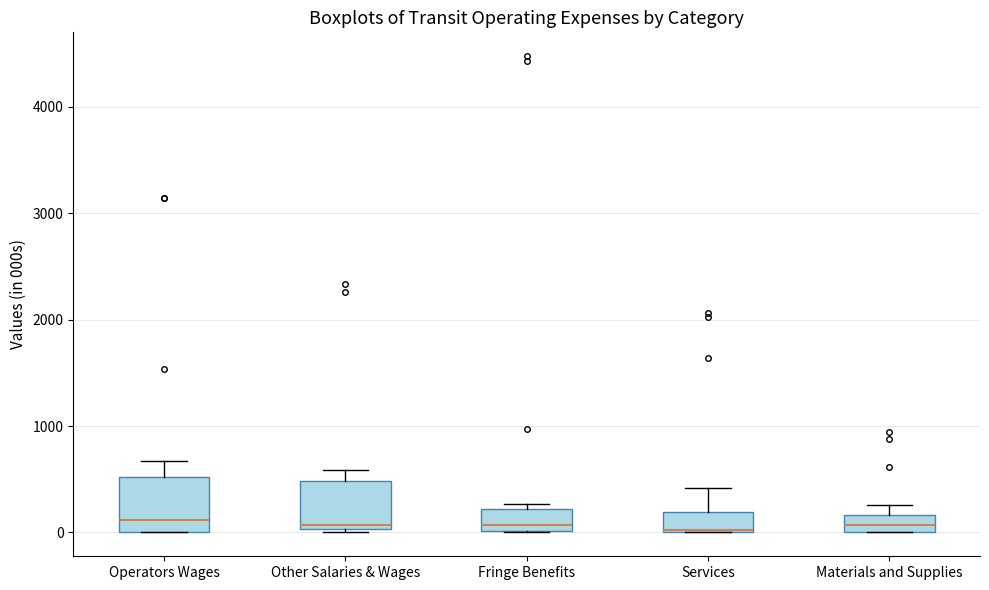

Reading left to right, transcribe this box plot: for each box, give where its median line is, the range the box spans, and where its two whiskers end, as read against the y-axis. The values are not printed on the chart, so give them approximately, as read against the axis.

Operators Wages: median 100, box 0 to 500, whiskers 0 to 700
Other Salaries & Wages: median 100, box 0 to 500, whiskers 0 to 600
Fringe Benefits: median 100, box 0 to 200, whiskers 0 to 300
Services: median 0, box 0 to 200, whiskers 0 to 400
Materials and Supplies: median 100, box 0 to 200, whiskers 0 to 300